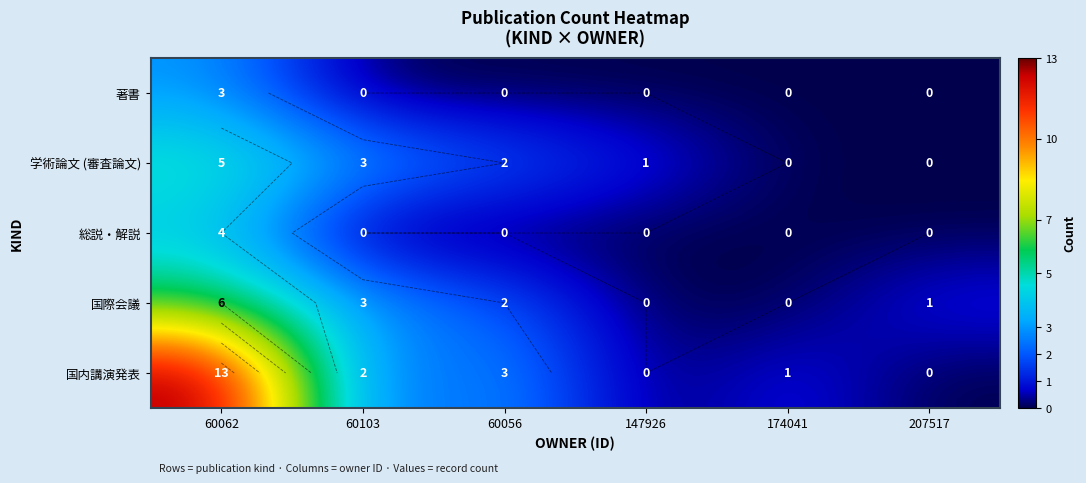

Where does the 国際会議 series first go above 2?

60062